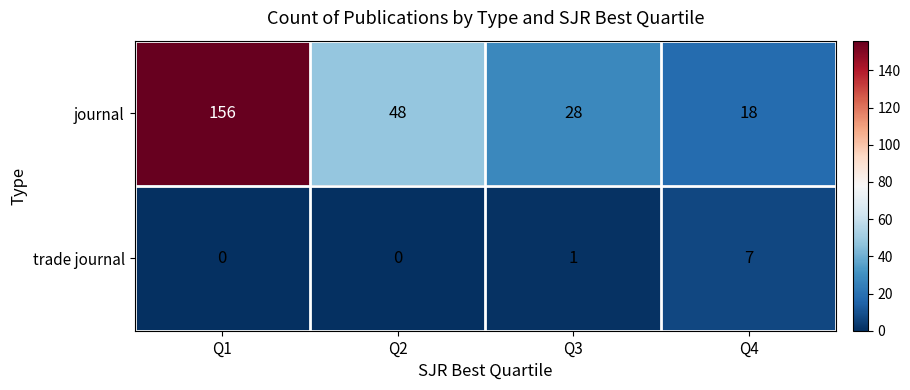

List the series in order of their peak value, highest first.

journal, trade journal